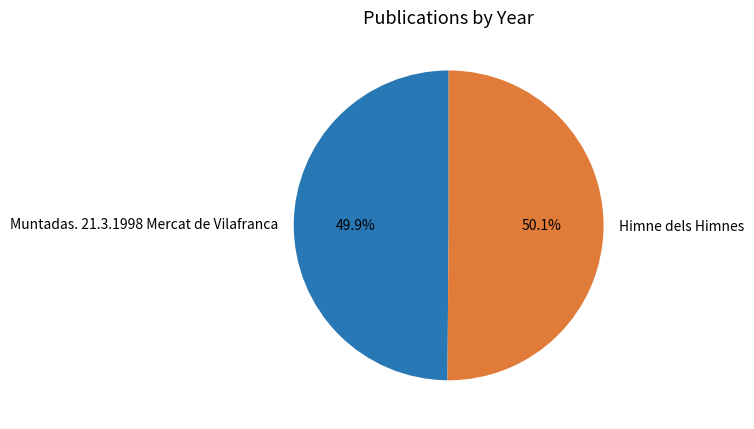

To the nearest percent, what is the average slice percentage?

50%